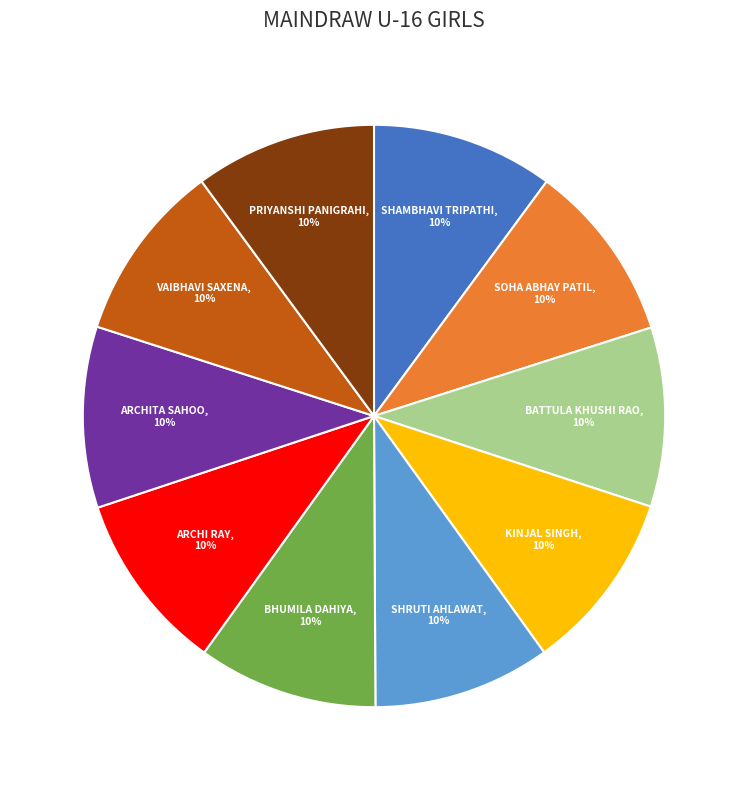

Does any single category account for the majority?

No